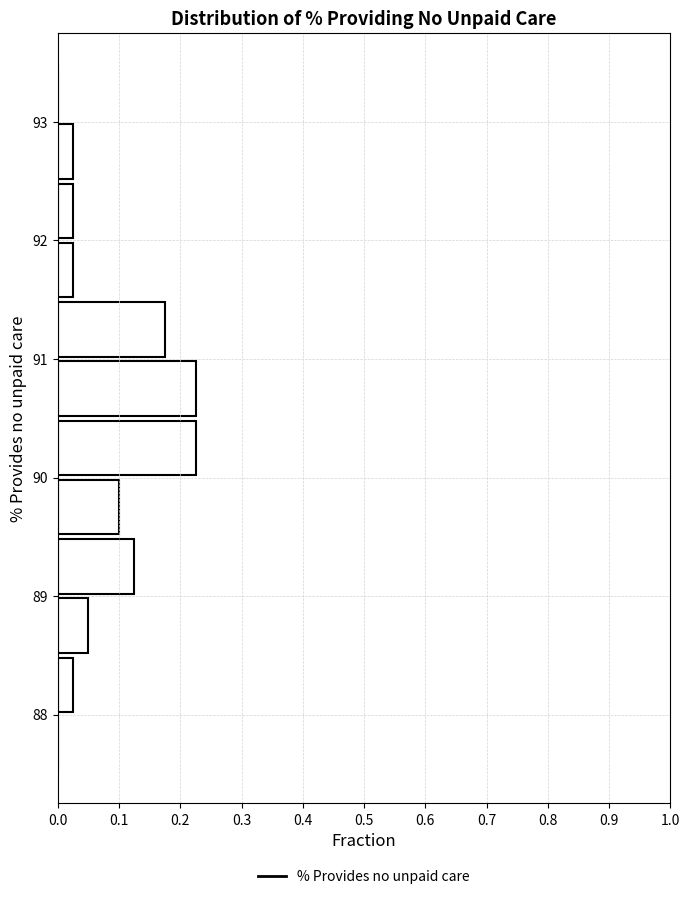

Reading bottom to top, list every bar in this chart as the range it spans on the y-axis followed by its length. The values are not printed on the chart, so give them approximately, as read against the axis.

87.5 to 88.0: 0
88.0 to 88.5: 0.03
88.5 to 89.0: 0.05
89.0 to 89.5: 0.13
89.5 to 90.0: 0.10
90.0 to 90.5: 0.23
90.5 to 91.0: 0.23
91.0 to 91.5: 0.18
91.5 to 92.0: 0.03
92.0 to 92.5: 0.03
92.5 to 93.0: 0.03
93.0 to 93.5: 0